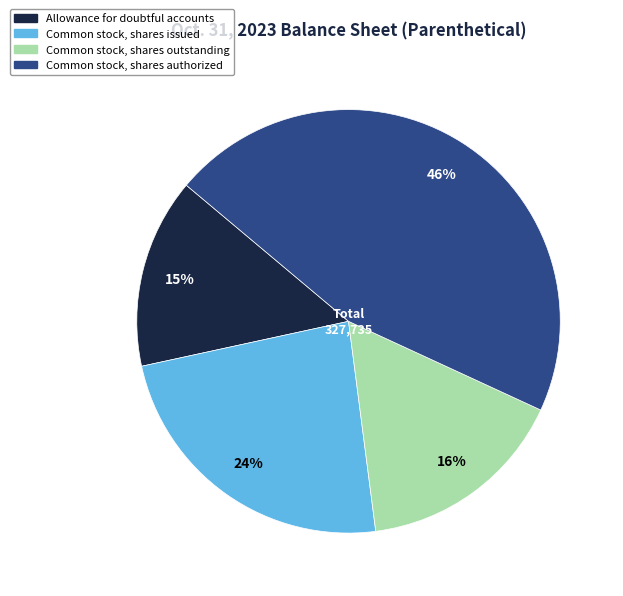

Is it true that Common stock, shares authorized is 46% of the pie?

True